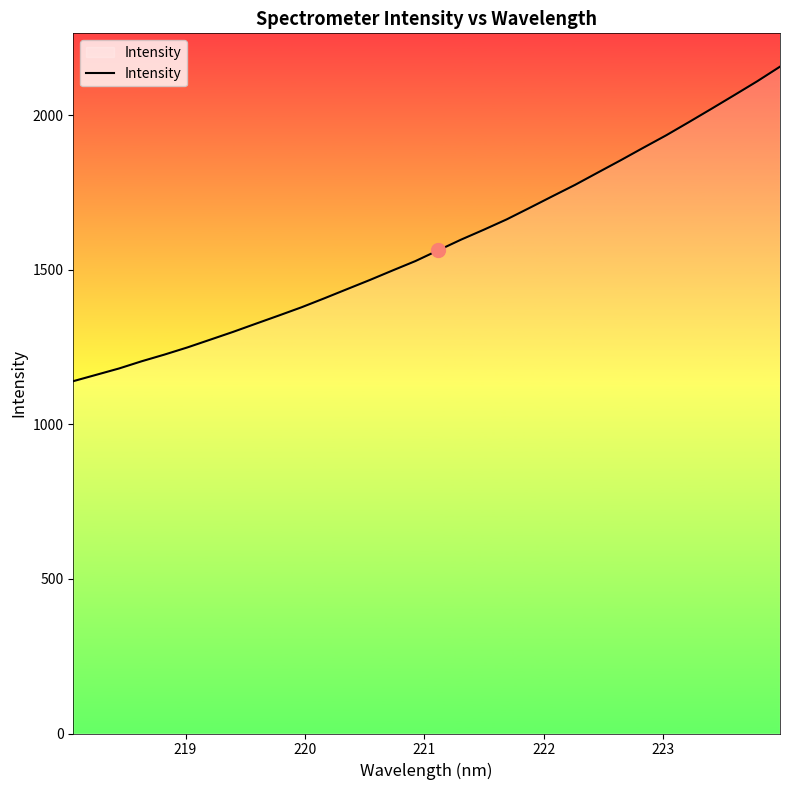

What is the greatest value displayed?

2157.3